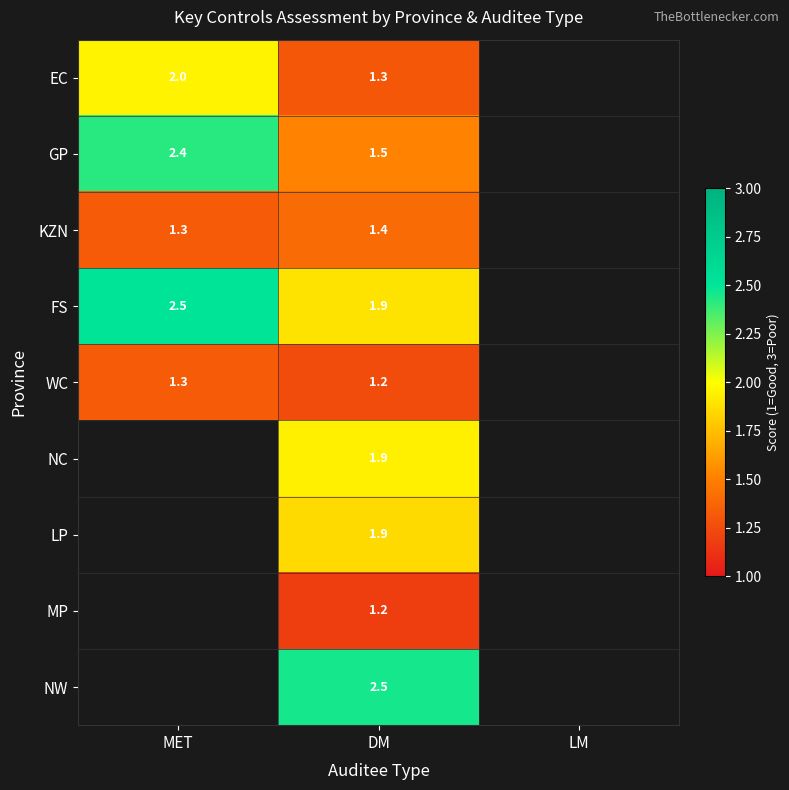

What is the minimum value shown in the chart?

1.2